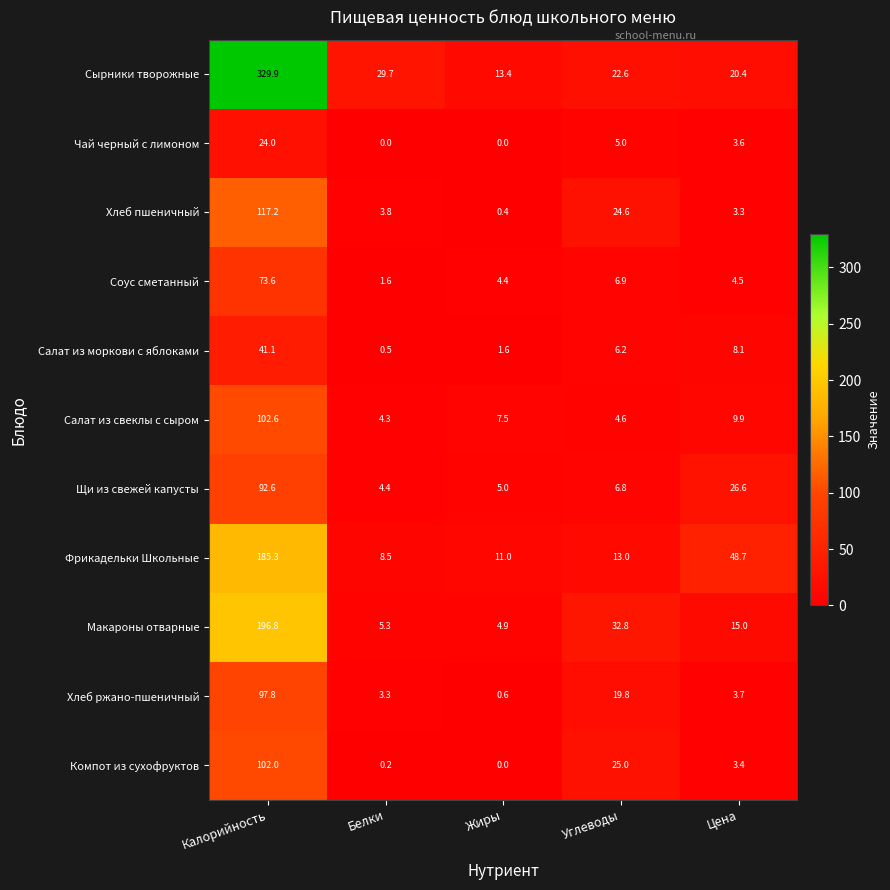

The Салат из свеклы с сыром series shows 102.6 at Калорийность. True or false?

True